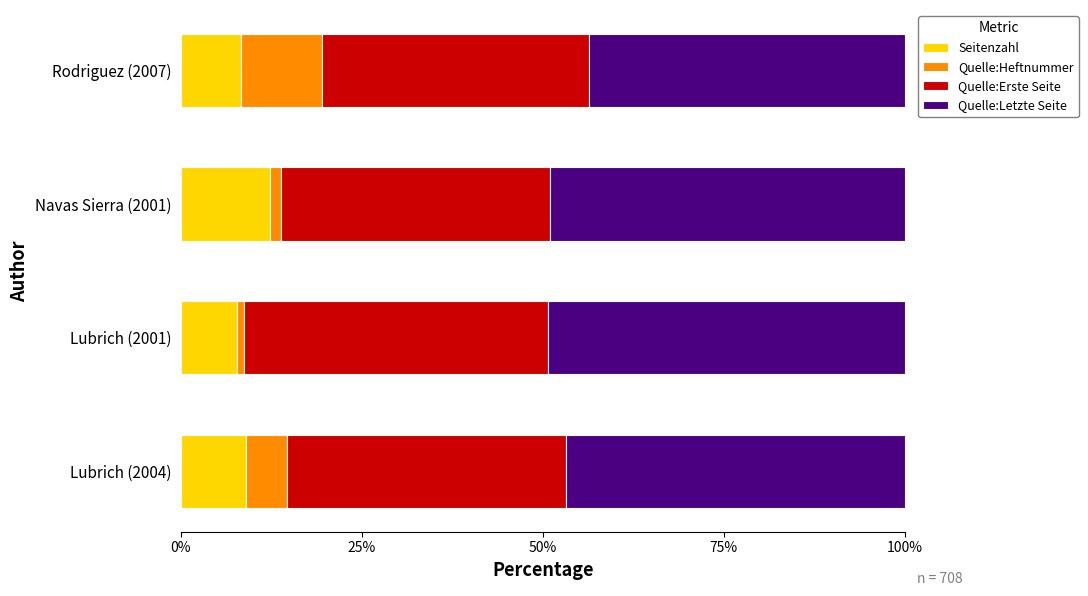

What is the minimum value for Seitenzahl?

7.8